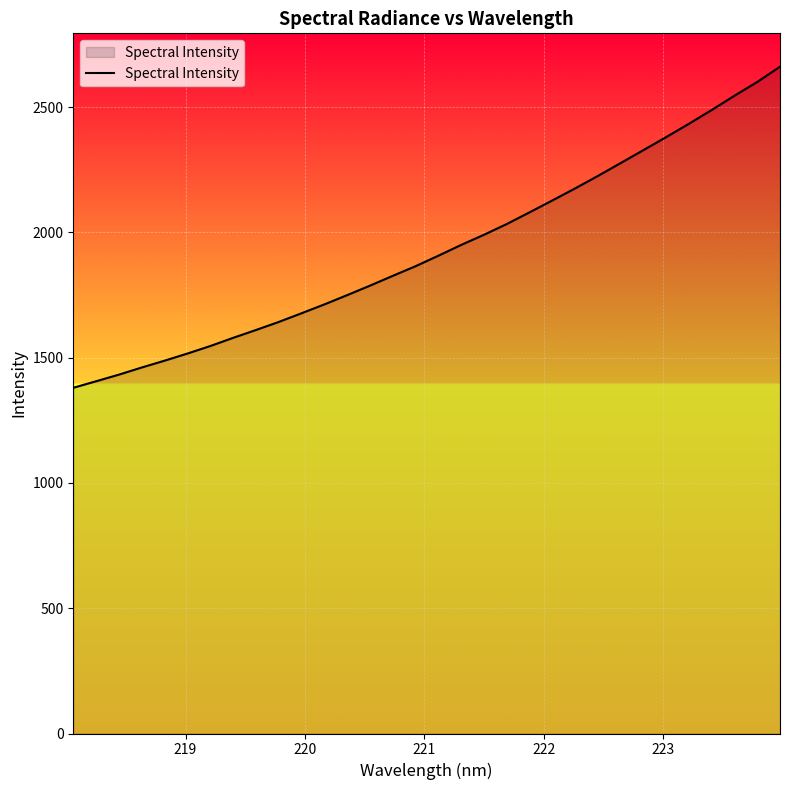

What is the maximum value shown in the chart?

2661.1